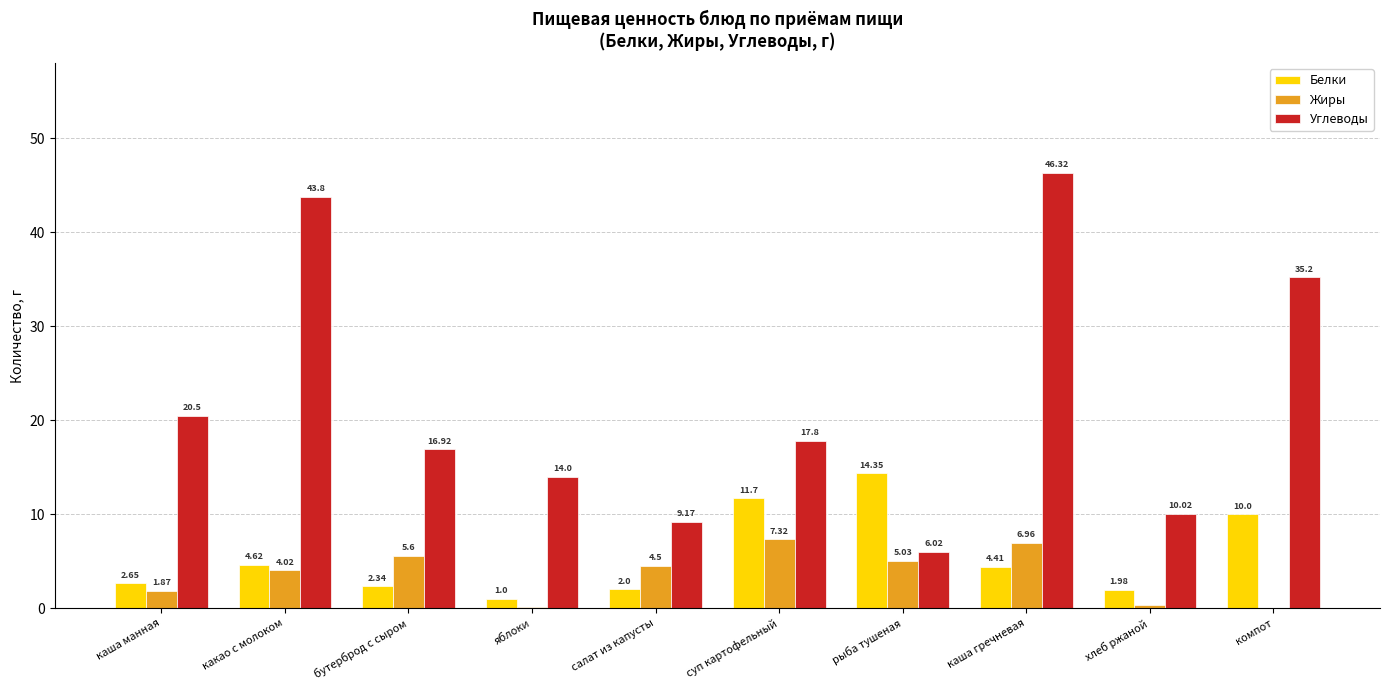

At which label is Белки closest to 7?

какао с молоком